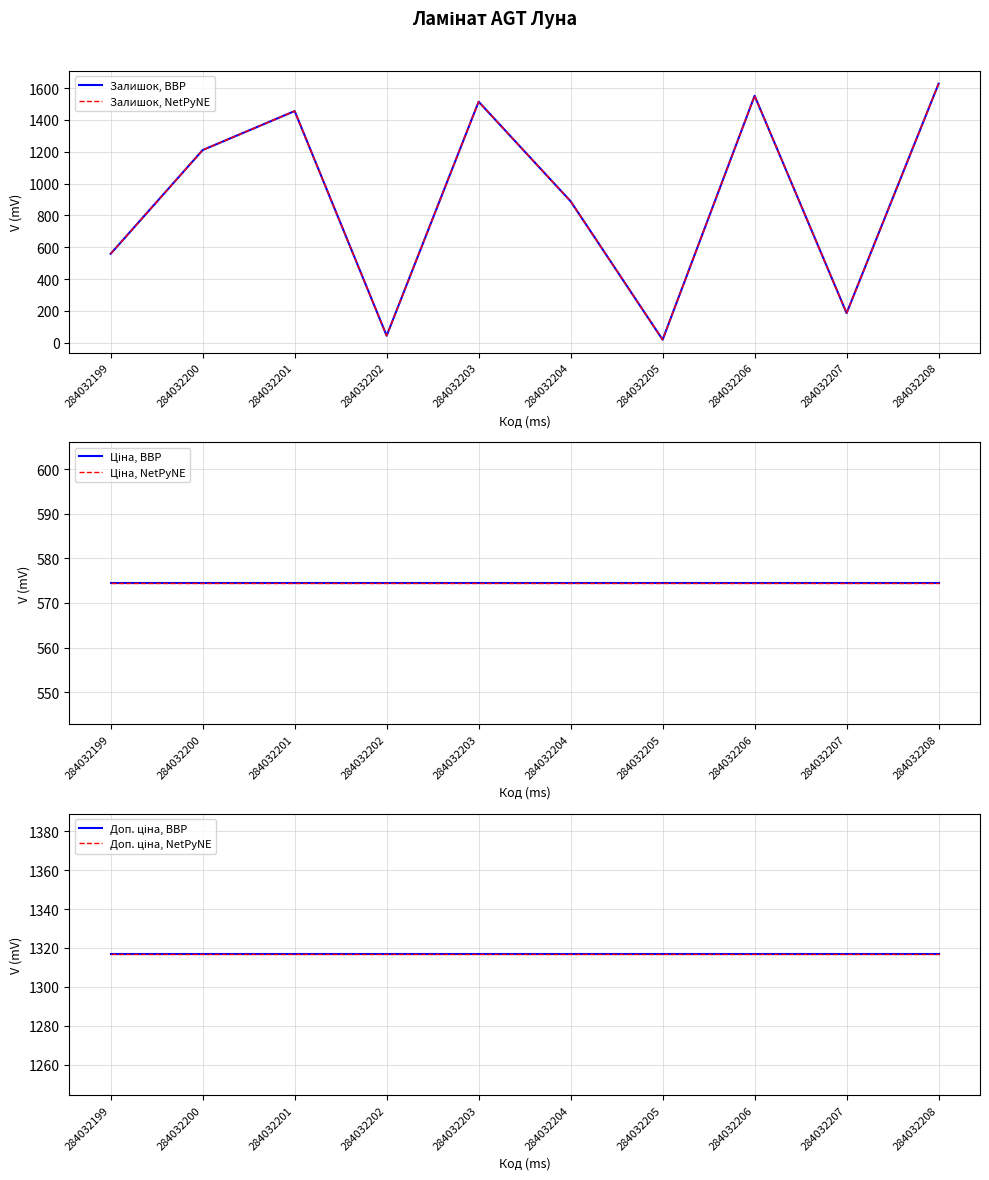

What are all the series names shown in the legend?

Залишок, BBP, Залишок, NetPyNE, Ціна, BBP, Ціна, NetPyNE, Доп. ціна, BBP, Доп. ціна, NetPyNE